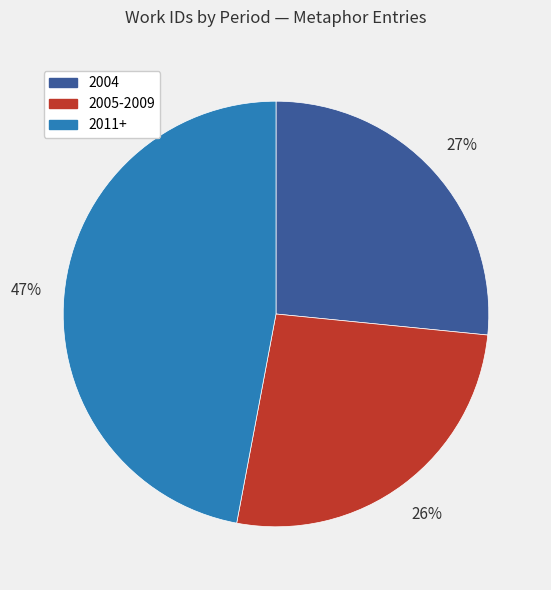

What percentage is the 2005-2009 slice, to the nearest percent?

26%